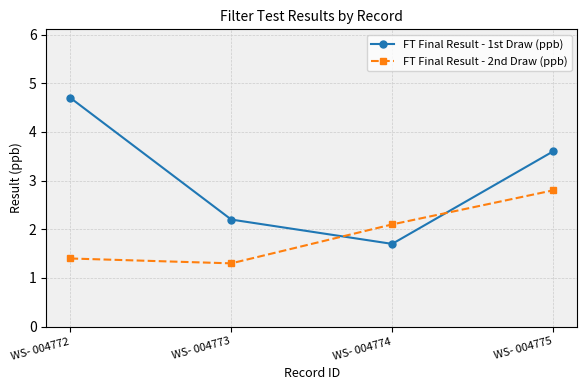

Where does the FT Final Result - 2nd Draw (ppb) series first go above 2?

WS- 004774